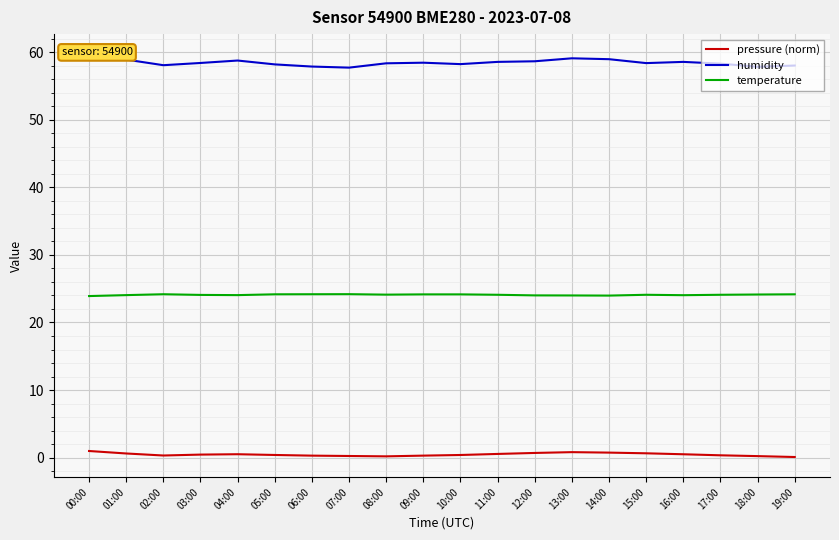

At 03:00, list the series in order from largest to smallest.

humidity, temperature, pressure (norm)